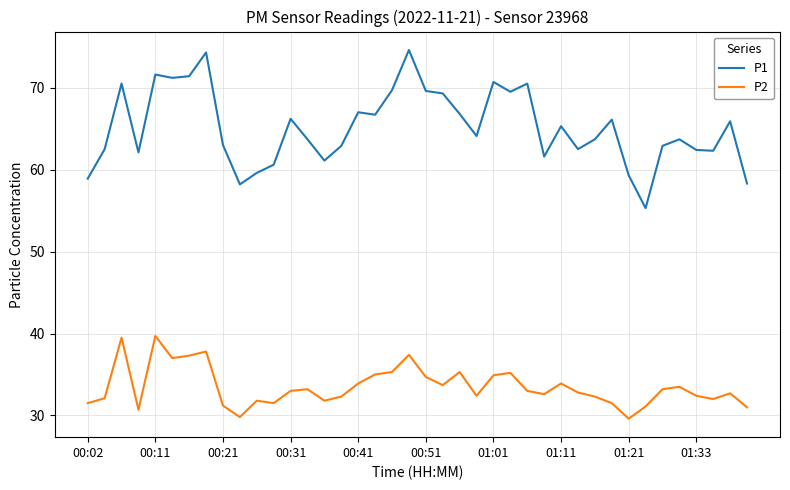

True or false: P2 and P1 cross at least once.

False